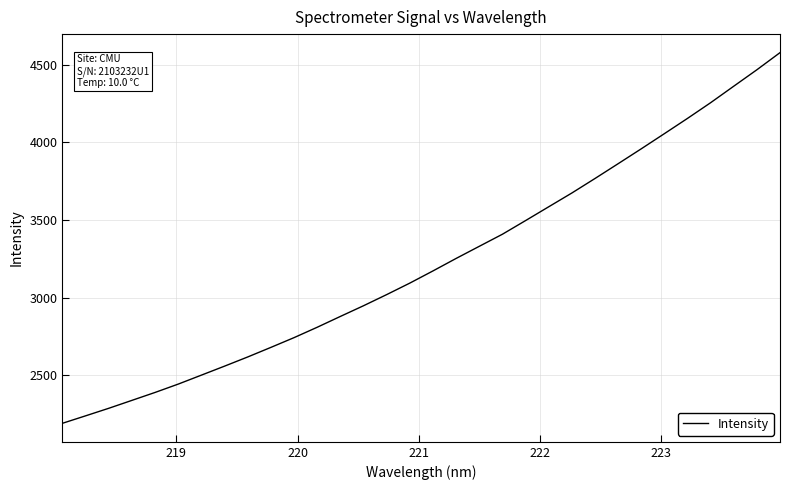

What is the difference between the maximum and minimum values?

2387.6